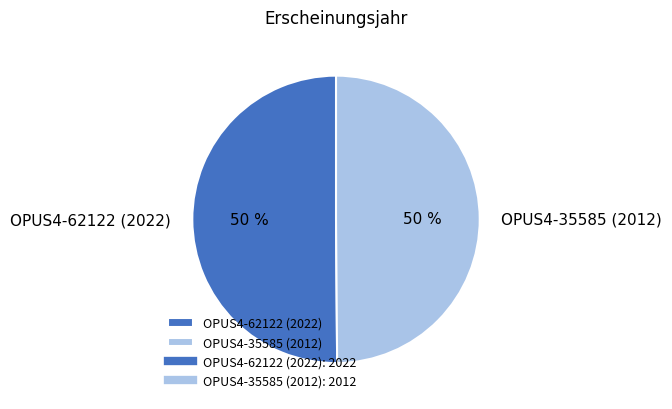

Is it true that OPUS4-35585 (2012) is 50% of the pie?

True